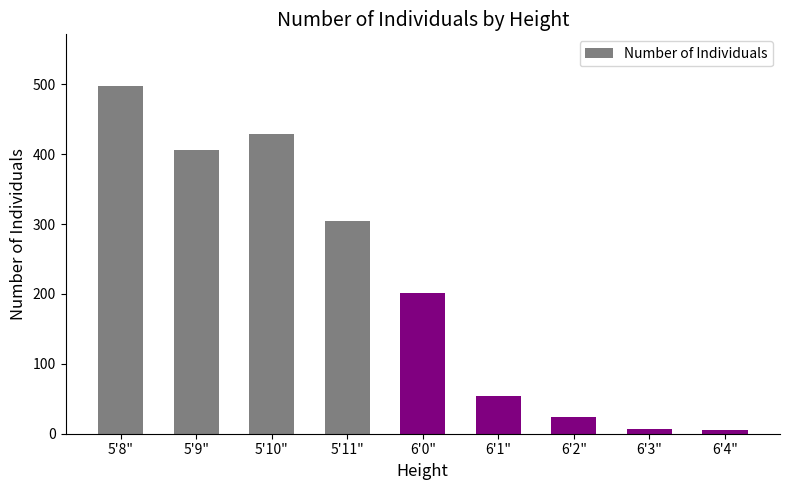

Are the bars grouped side by side (vs. stacked)?

No